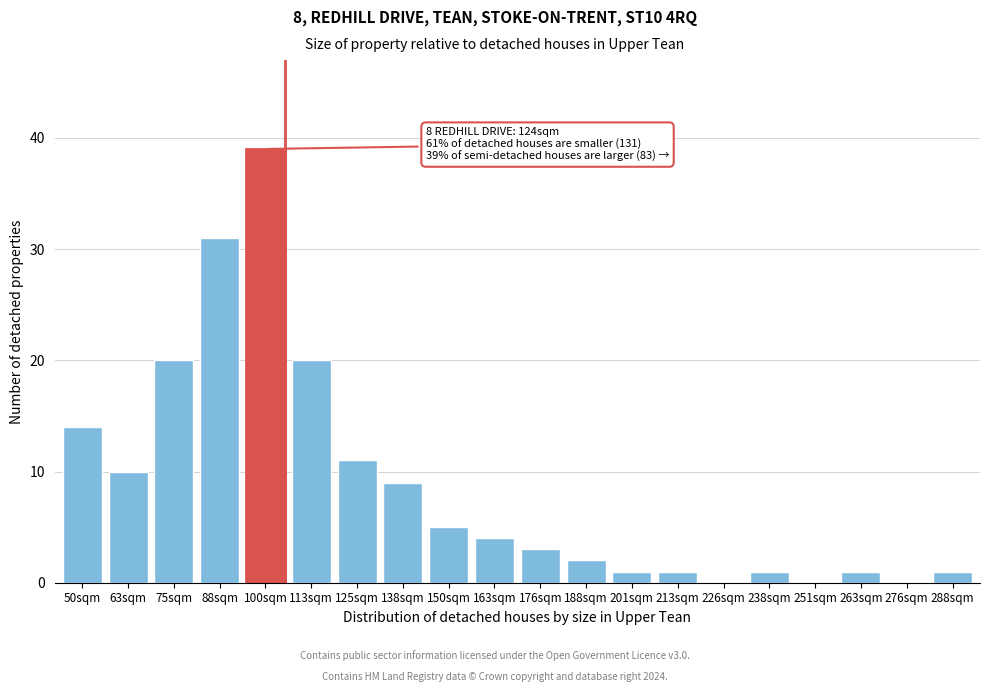

Reading left to right, extract all data points from this chart.

50sqm=14	63sqm=10	75sqm=20	88sqm=31	100sqm=39	113sqm=20	125sqm=11	138sqm=9	150sqm=5	163sqm=4	176sqm=3	188sqm=2	201sqm=1	213sqm=1	226sqm=0	238sqm=1	251sqm=0	263sqm=1	276sqm=0	288sqm=1